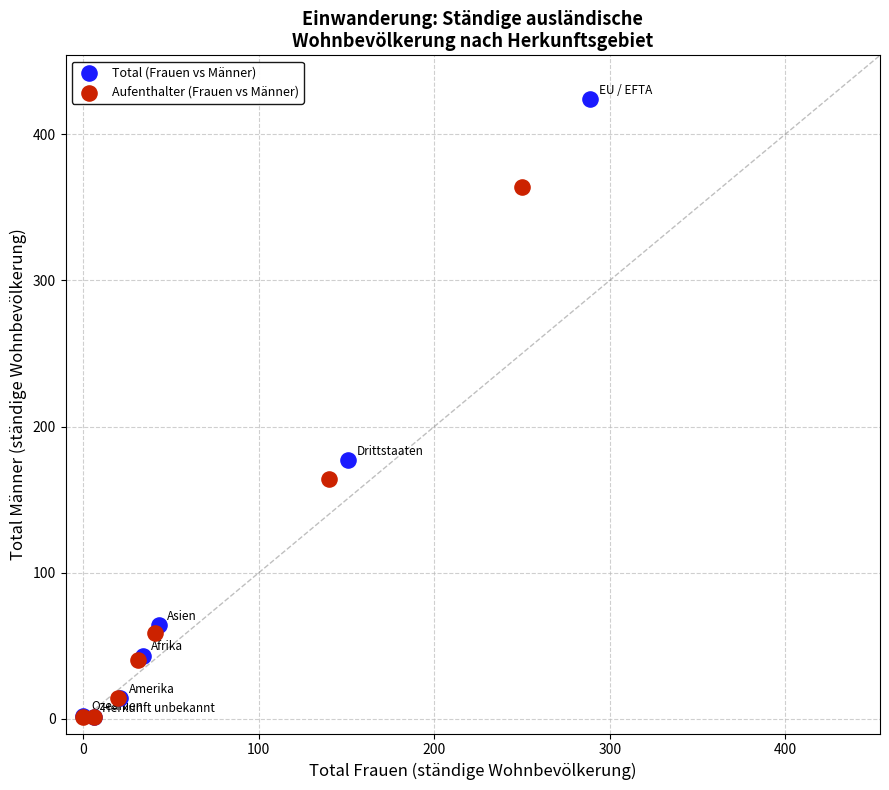

Which series has the largest Y range (max minus min)?

Total (Frauen vs Männer)